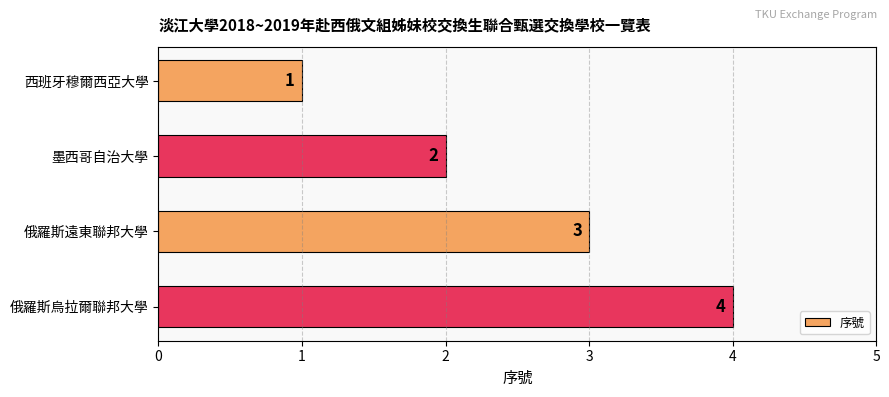

At which label is the value closest to 2?

墨西哥自治大學